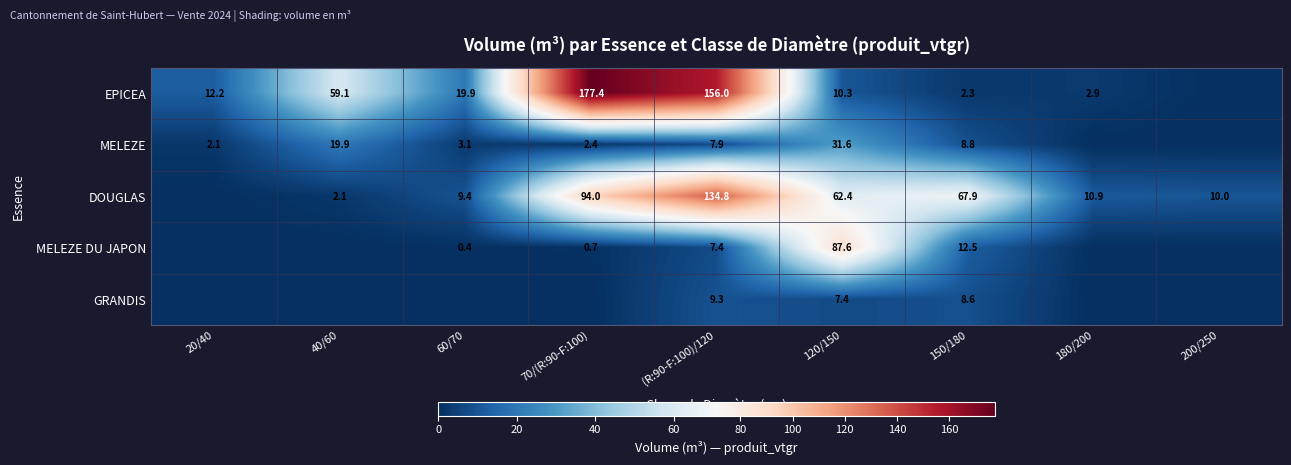

What is the difference between the MELEZE values at 70/(R:90-F:100) and 120/150?

29.2